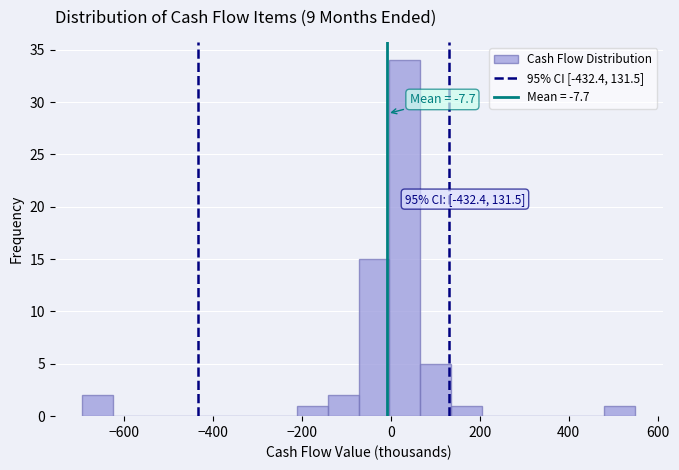

Around what value on the x-axis is the tallest bar? Give the approximate position of its centre, as read against the axis.

40